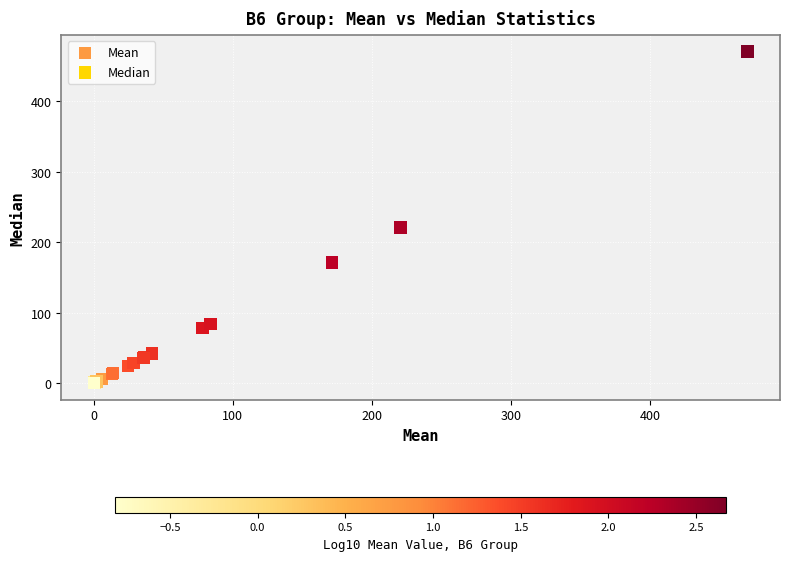

What Y value in the scatter plot is closest to 235?

220.7